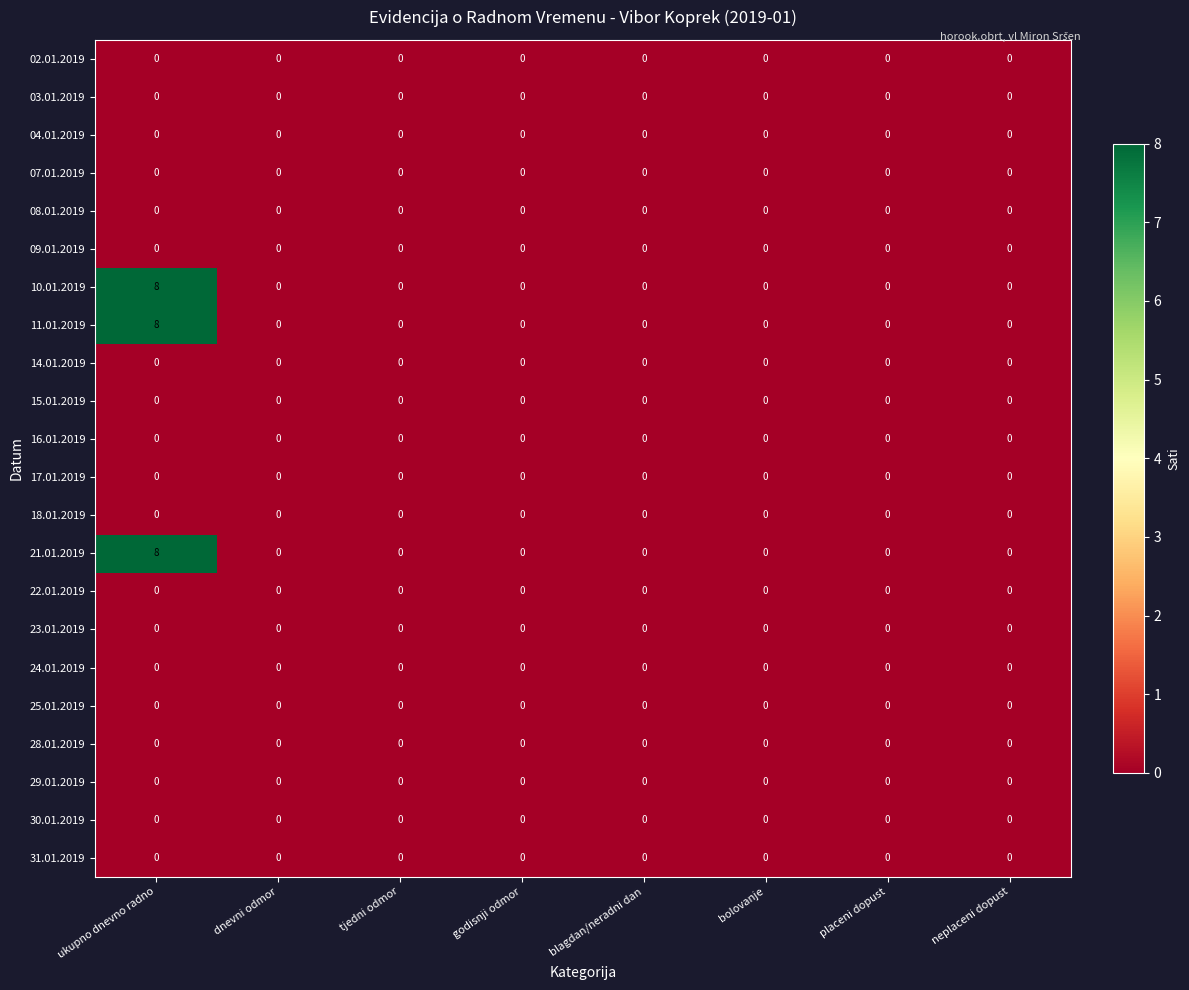

What is the greatest value displayed?

8